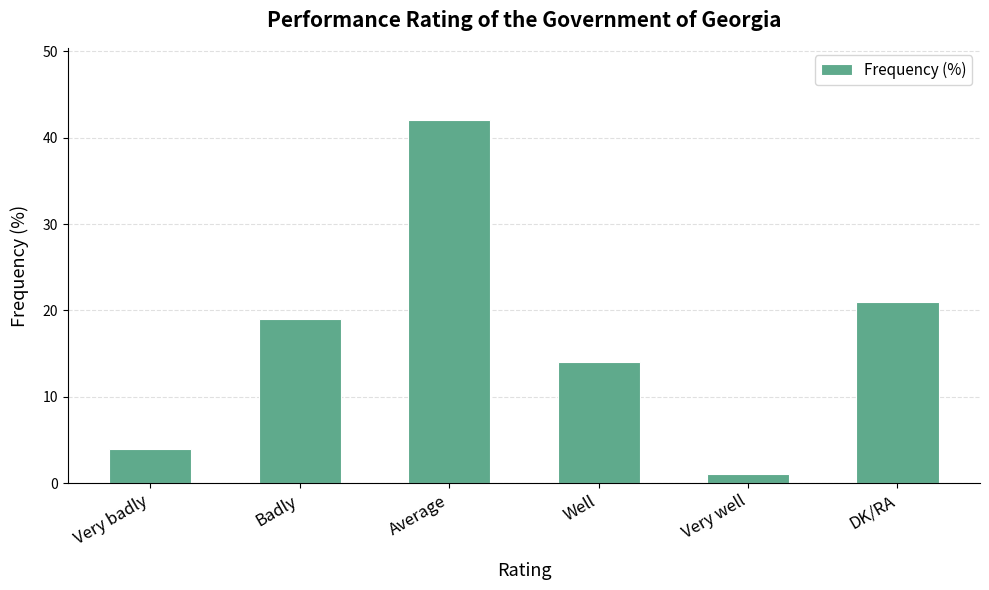

Approximately how many times larger is the value at Average compared to DK/RA?

2.0